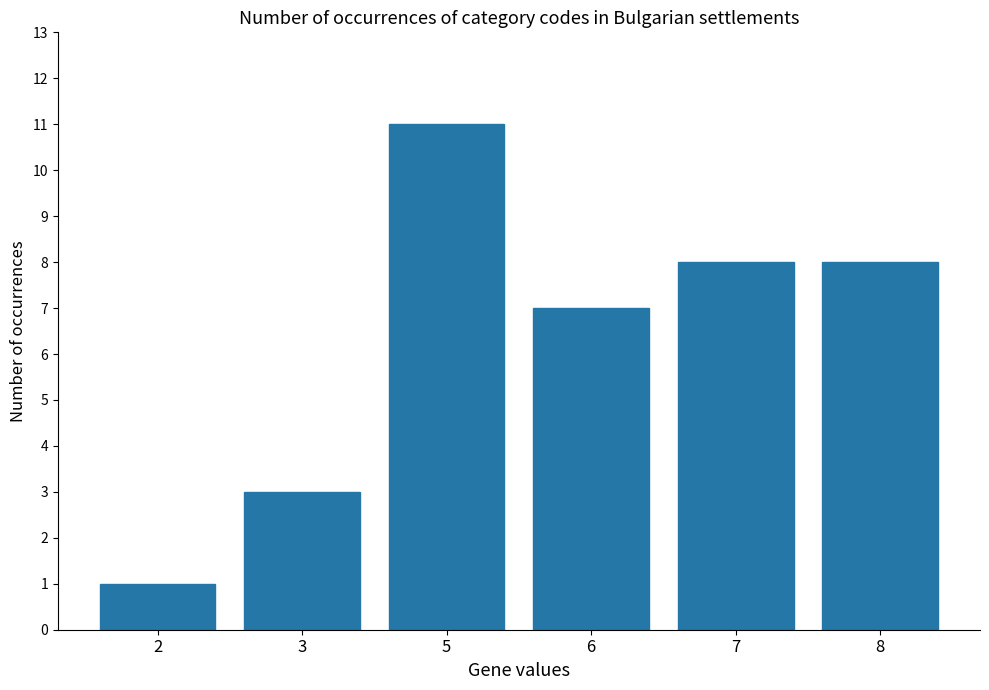

What is the sum of all values?

38